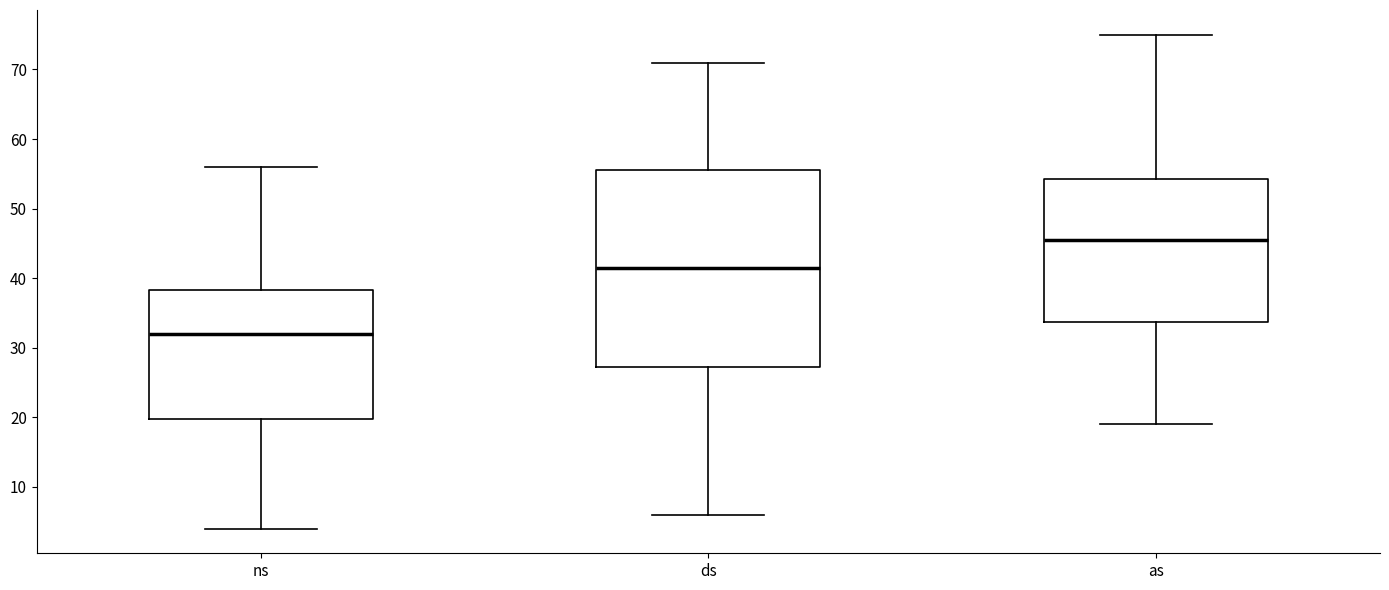

Comparing the boxes themselves (not the whiskers), which one is the tallest?

ds